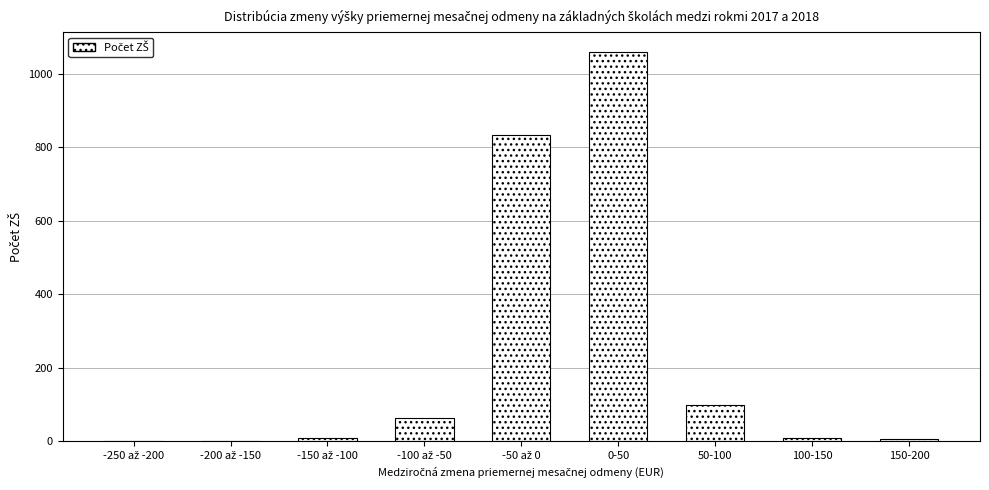

True or false: the data shows 98 at 50-100.

True